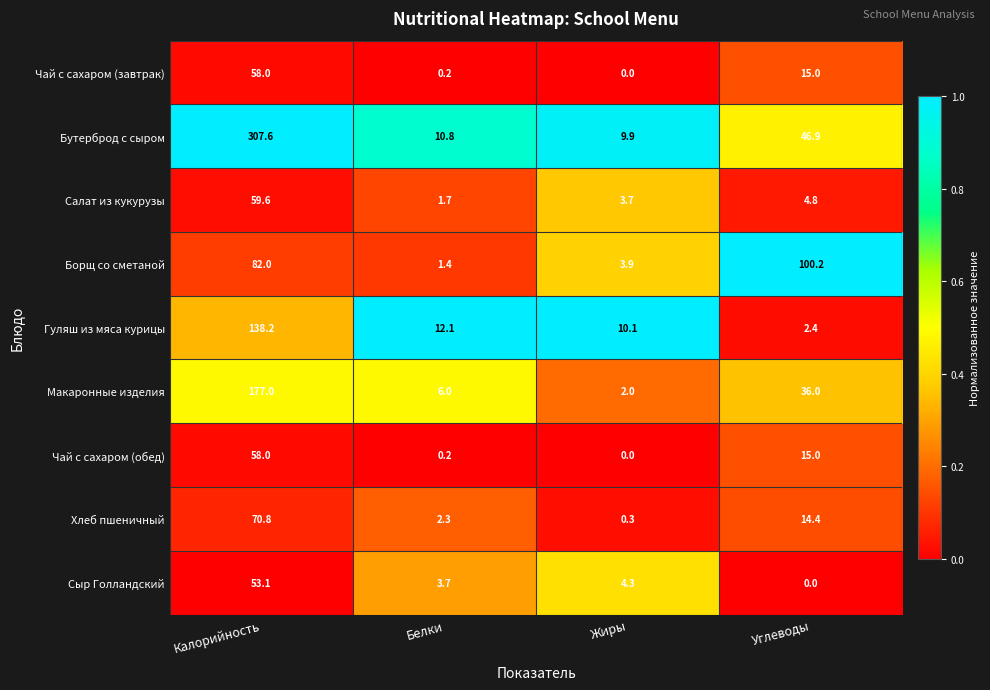

What is the difference between the Чай с сахаром (обед) values at Калорийность and Жиры?

58.0